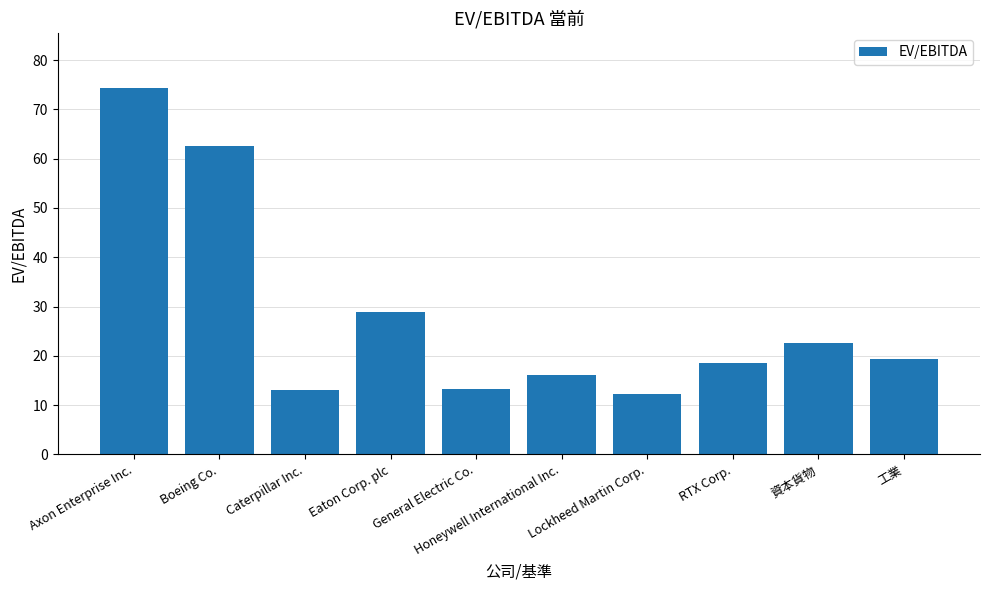

What is the minimum value shown in the chart?

12.2